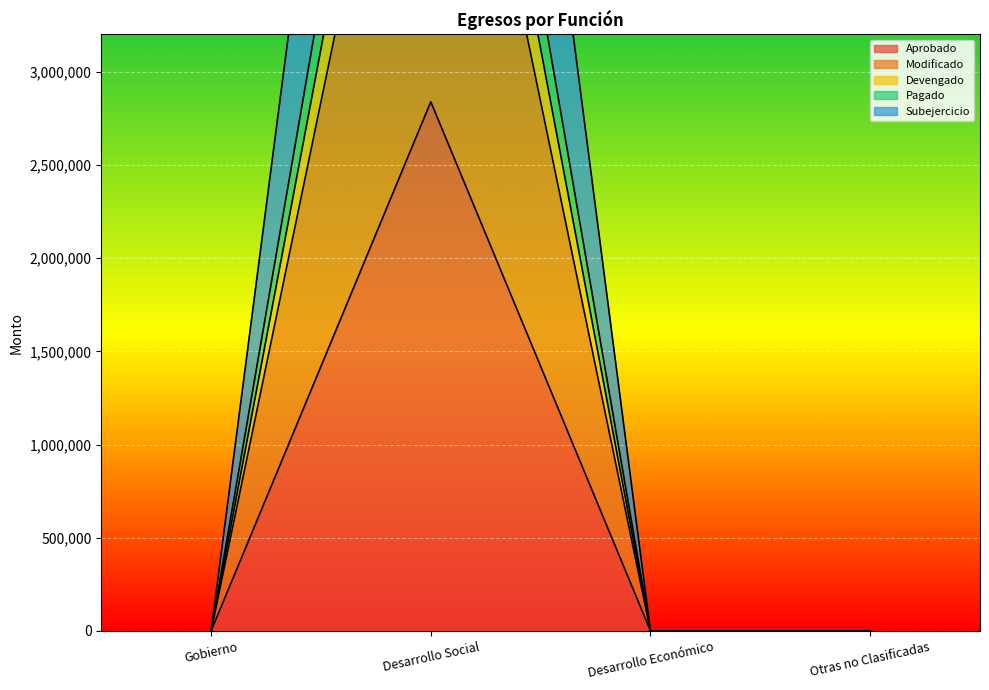

Rank the categories by Subejercicio value from highest to lowest.

Desarrollo Social, Gobierno, Desarrollo Económico, Otras no Clasificadas